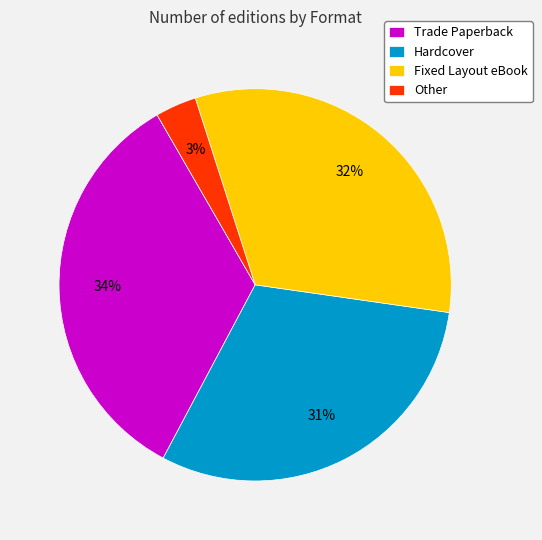

To the nearest percent, what is the average slice percentage?

25%